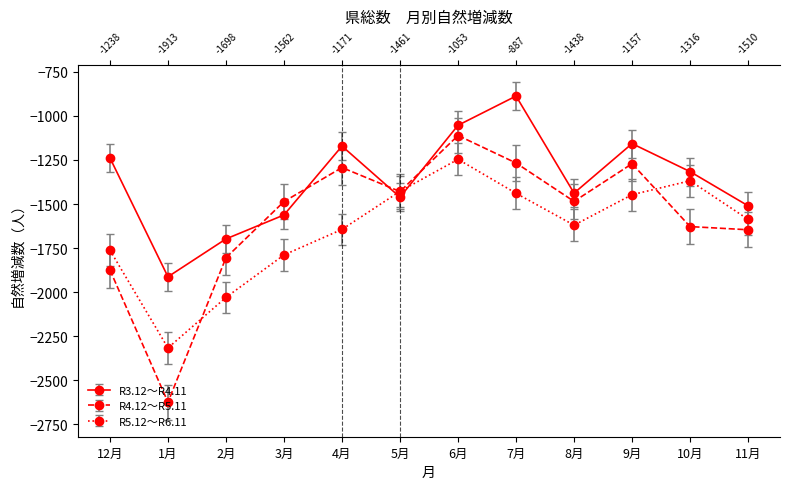

Rank the series by their average value, from highest to lowest.

R3.12～R4.11, R4.12～R5.11, R5.12～R6.11